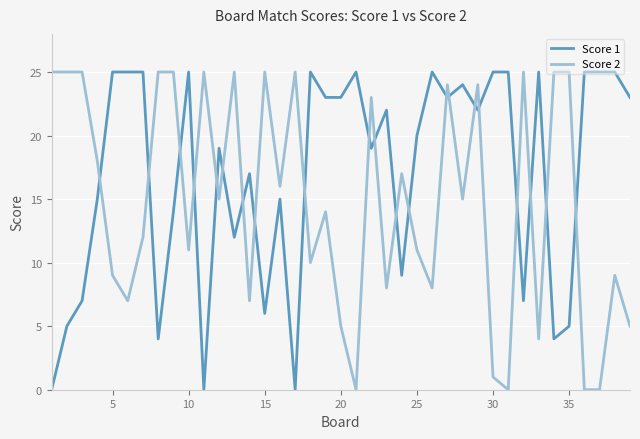

Which series has the largest total across all categories?

Score 1